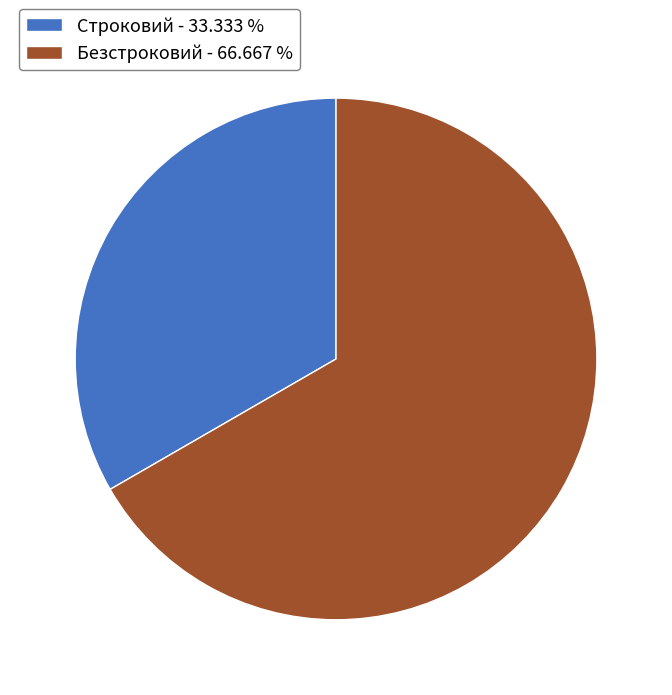

Do Безстроковий - 66.667 % and Строковий - 33.333 % together represent more than half of the pie?

Yes